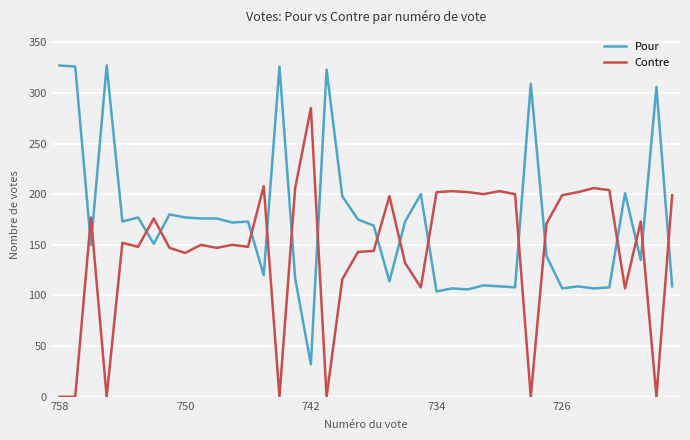

Which series ends up on top after the final intersection of Contre and Pour?

Contre